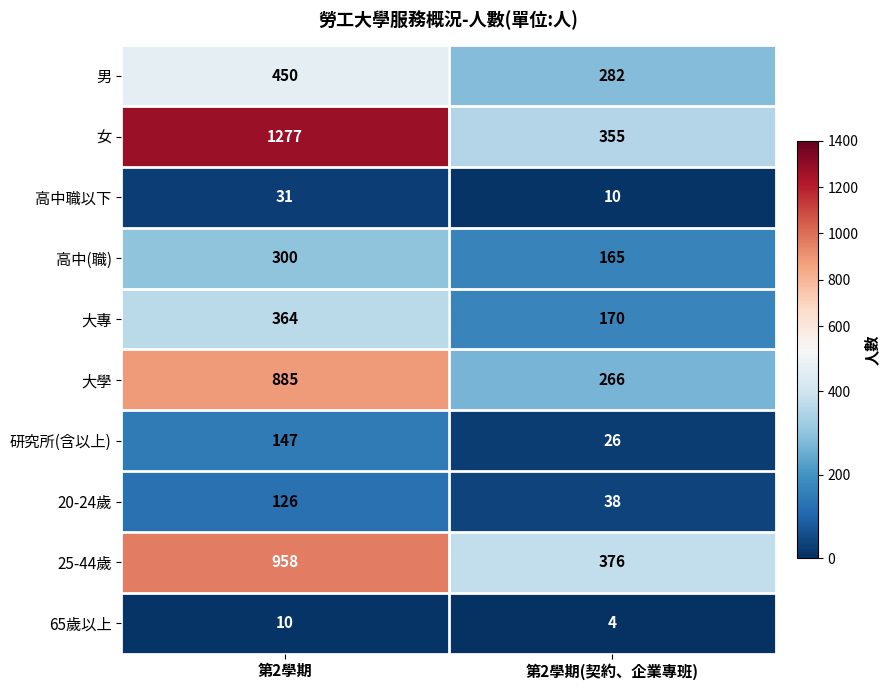

Reading right to left, transcribe all the data shown in this chart.

男: 282	450
女: 355	1277
高中職以下: 10	31
高中(職): 165	300
大專: 170	364
大學: 266	885
研究所(含以上): 26	147
20-24歲: 38	126
25-44歲: 376	958
65歲以上: 4	10